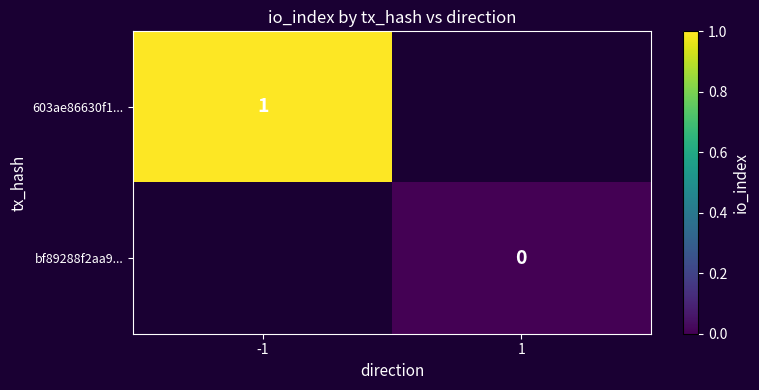

Is it true that 603ae86630f1... equals 0 at -1?

False